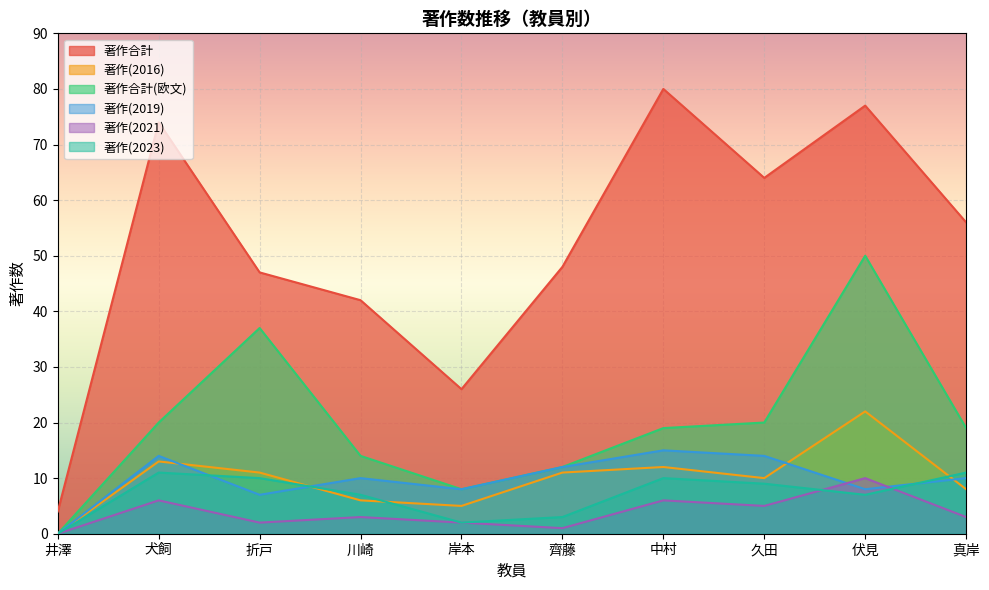

Reading left to right, list all the values displayed in this chart.

著作合計: 4	74	47	42	26	48	80	64	77	56
著作(2016): 0	13	11	6	5	11	12	10	22	8
著作合計(欧文): 0	20	37	14	8	12	19	20	50	19
著作(2019): 0	14	7	10	8	12	15	14	8	10
著作(2021): 0	6	2	3	2	1	6	5	10	3
著作(2023): 0	11	10	7	2	3	10	9	7	11